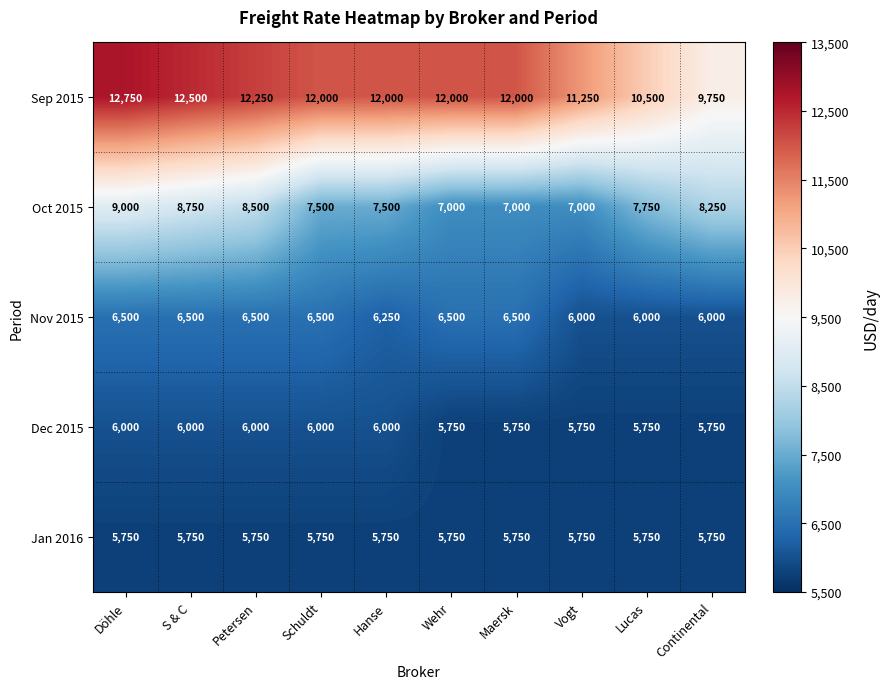

At which category does the chart reach its peak across all series?

Döhle